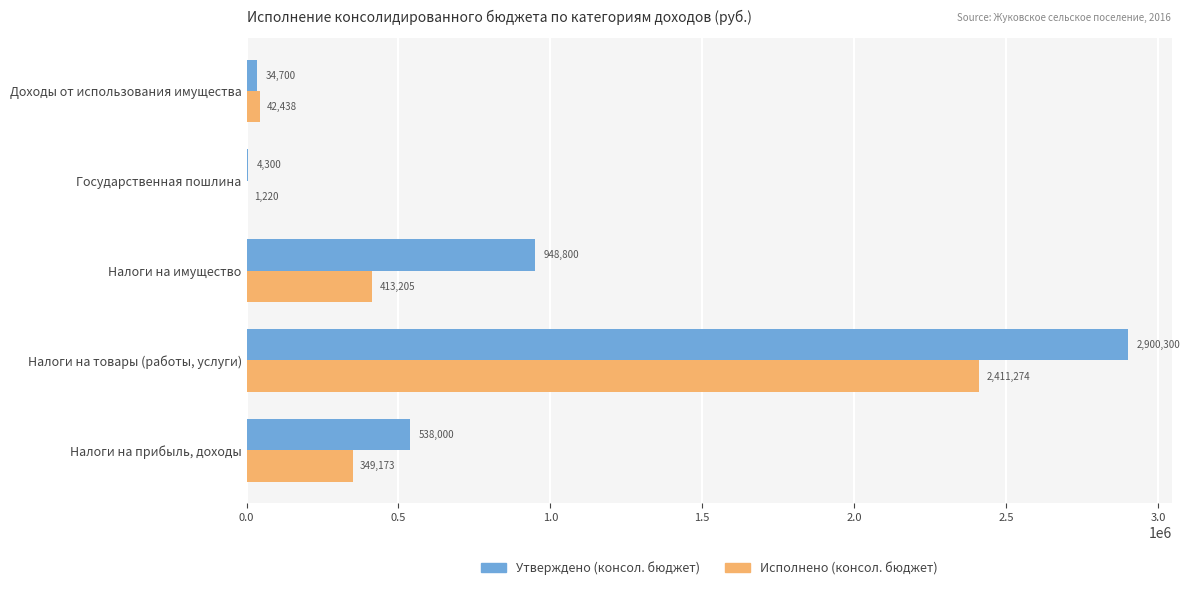

At which label does Исполнено (консол. бюджет) reach its peak?

Налоги на товары (работы, услуги)